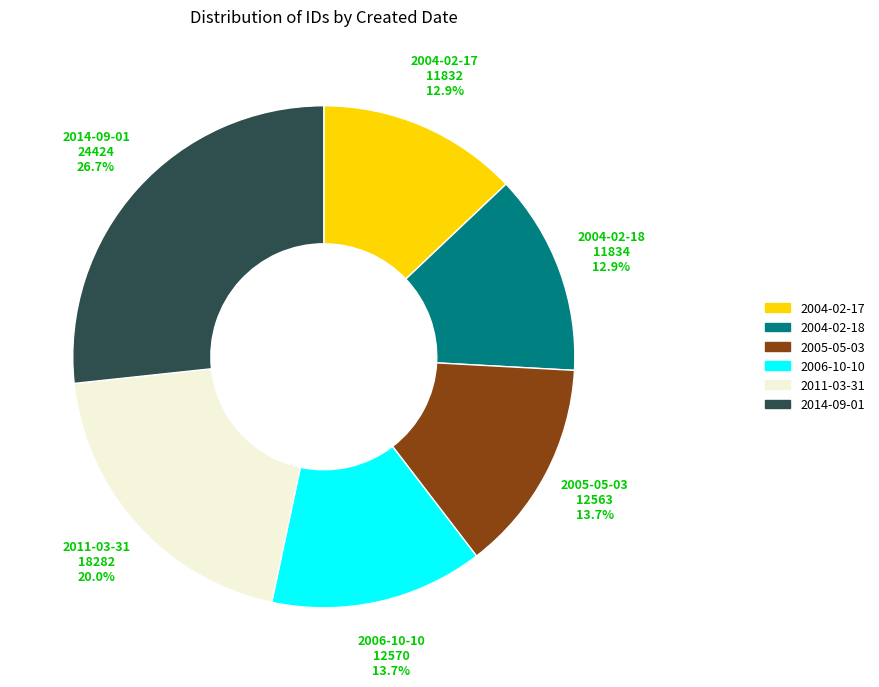

Which category has the biggest portion of the pie?

2014-09-01